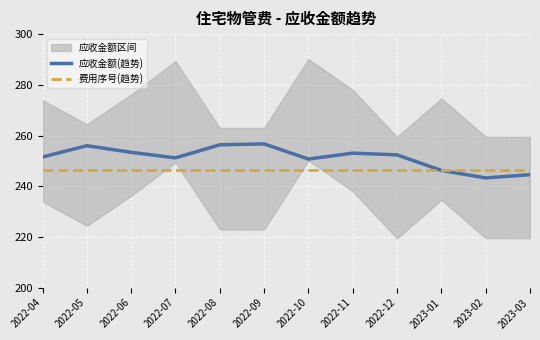

What is the smallest value displayed?

243.3